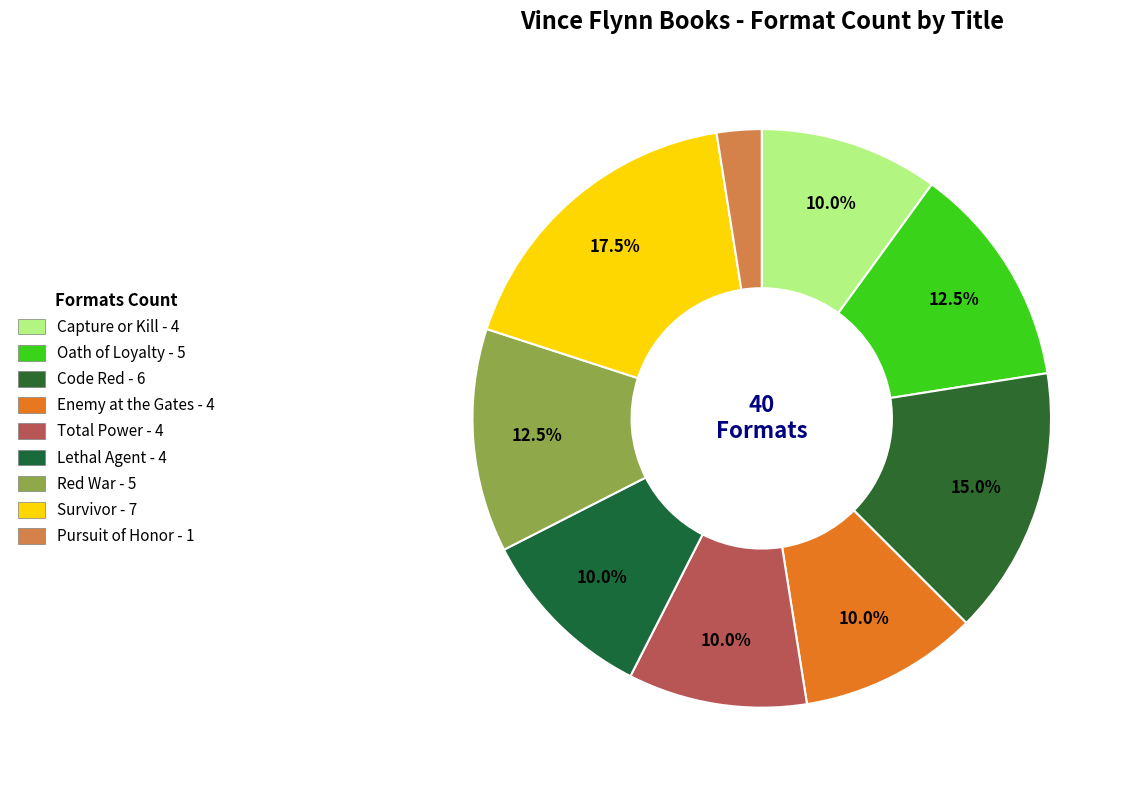

How many segments does this pie chart have?

9